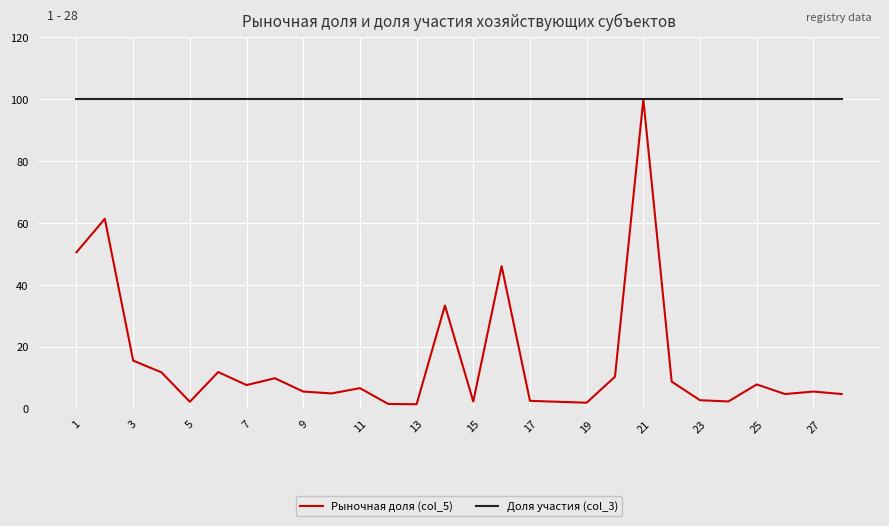

Which series has the largest total across all categories?

Доля участия (col_3)